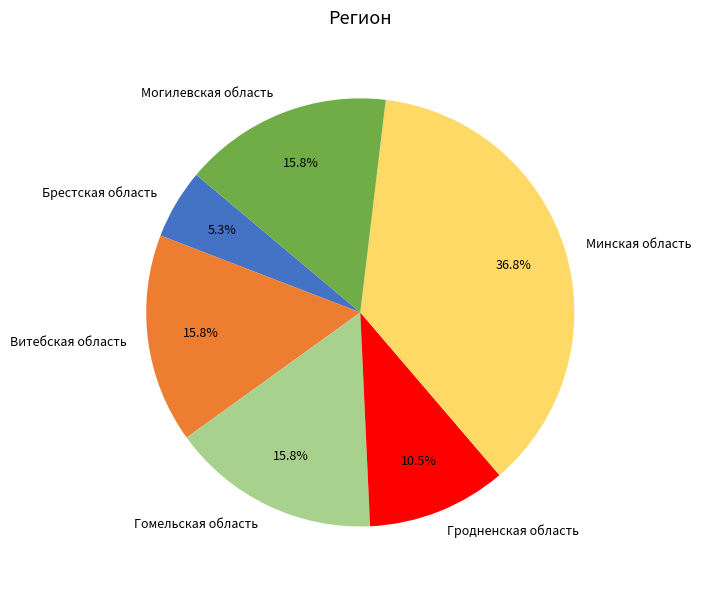

Count the number of slices in the pie.

6